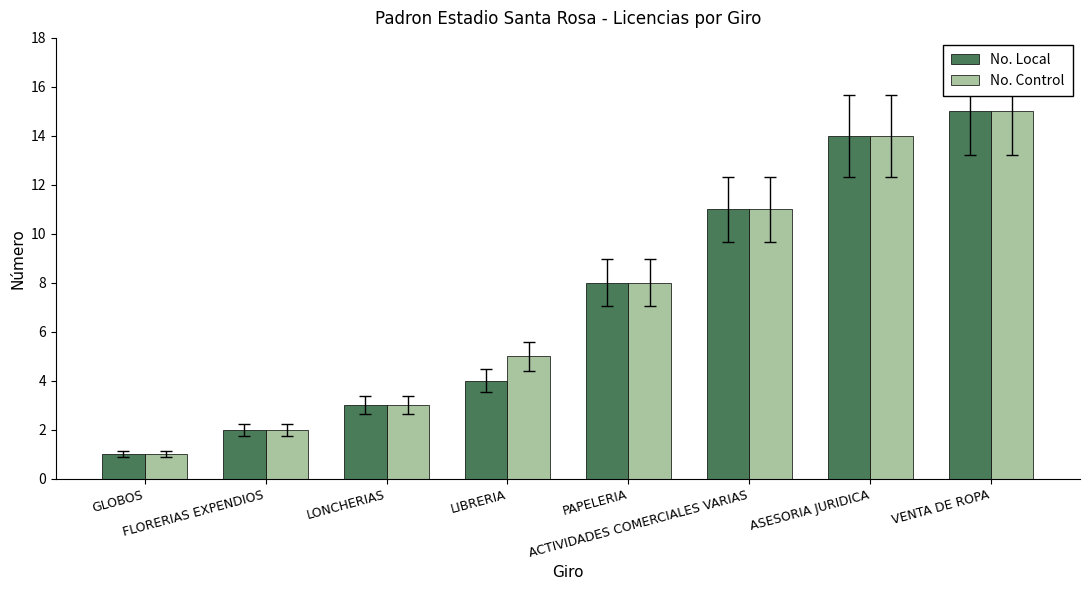

How many categories are shown in the chart?

8